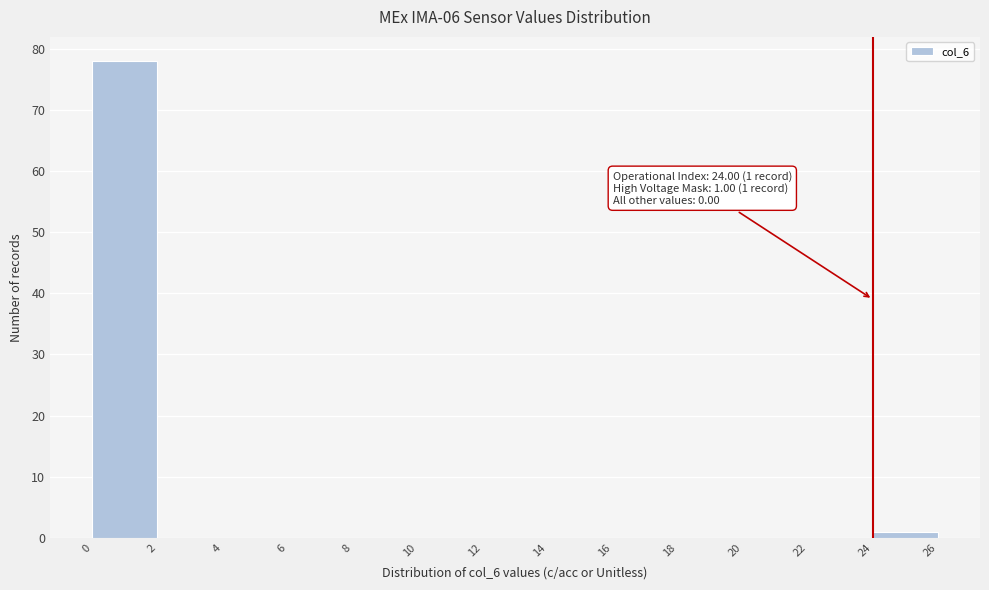

Which range on the x-axis has the tallest bar?

0 to 2